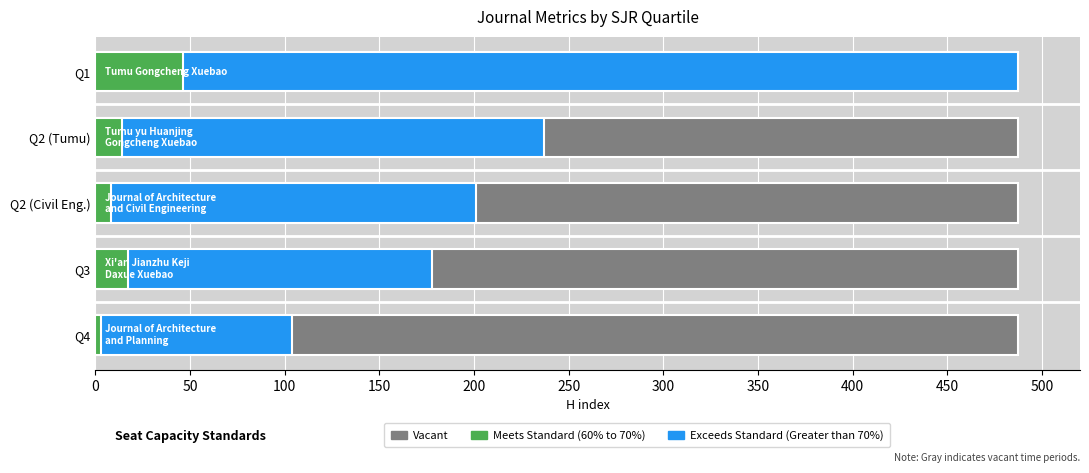

True or false: Exceeds Standard (Greater than 70%) has a value of 173 at Q4.

False